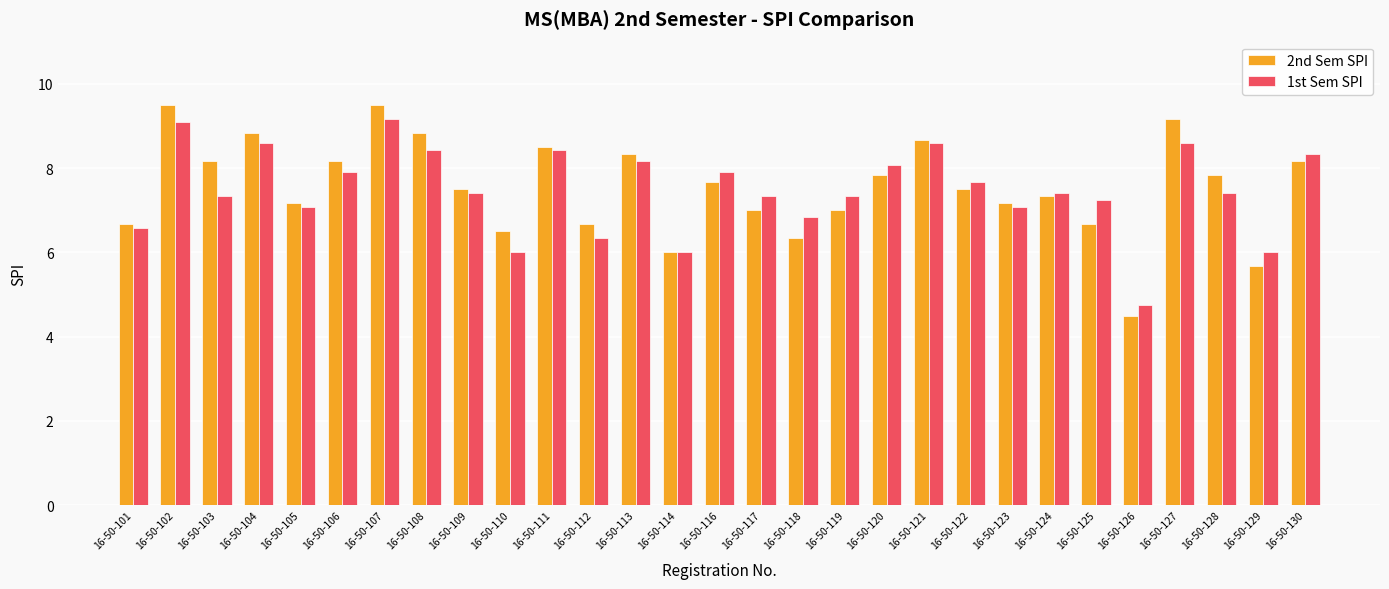

Where does the 1st Sem SPI series first go above 7?

16-50-102